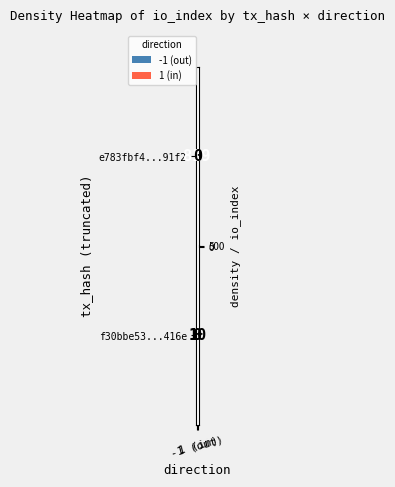

What is the sum of all f30bbe53...416e values?

10